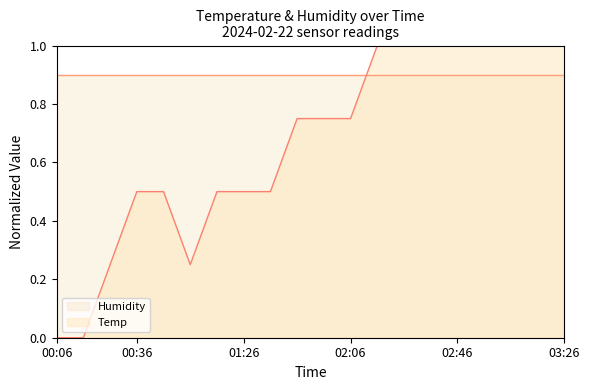

At which category does the data reach its first local valley?

01:06